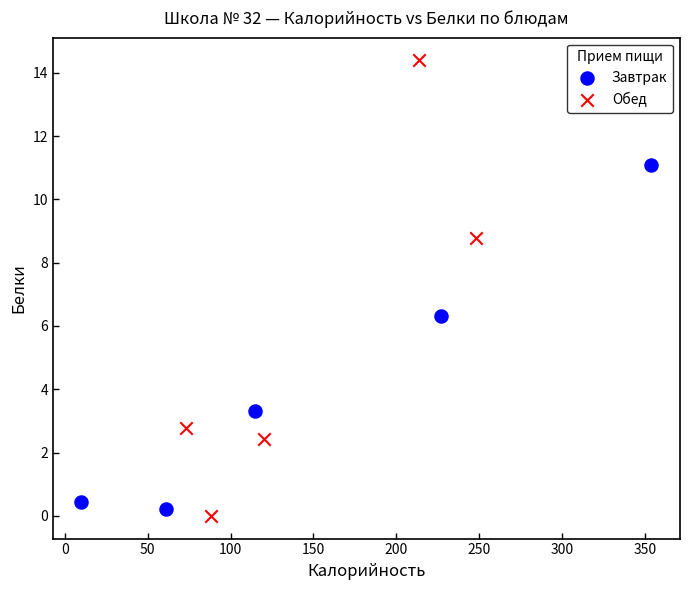

Which series reaches the maximum Y coordinate?

Обед